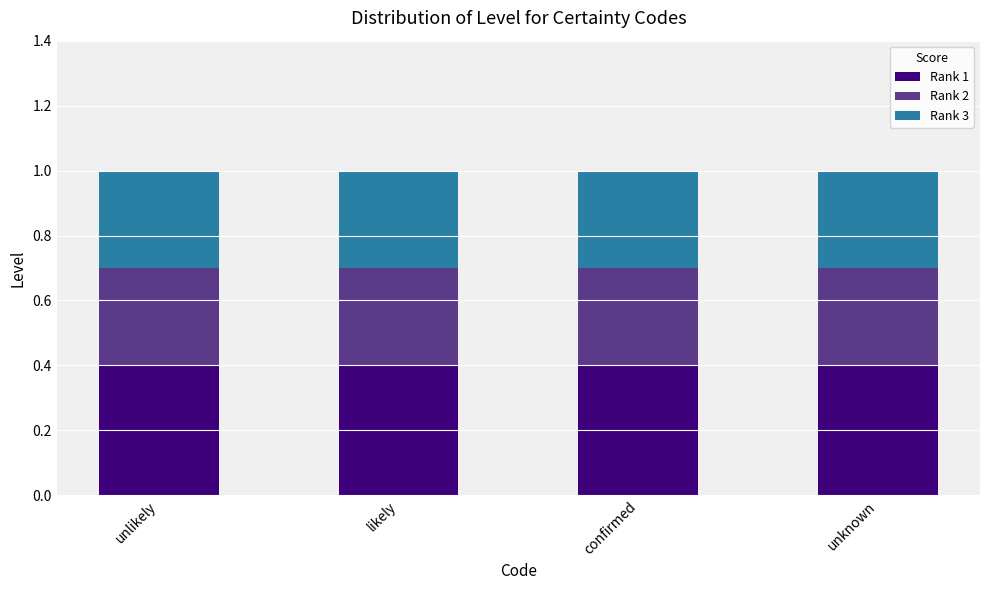

Are the bars horizontal?

No